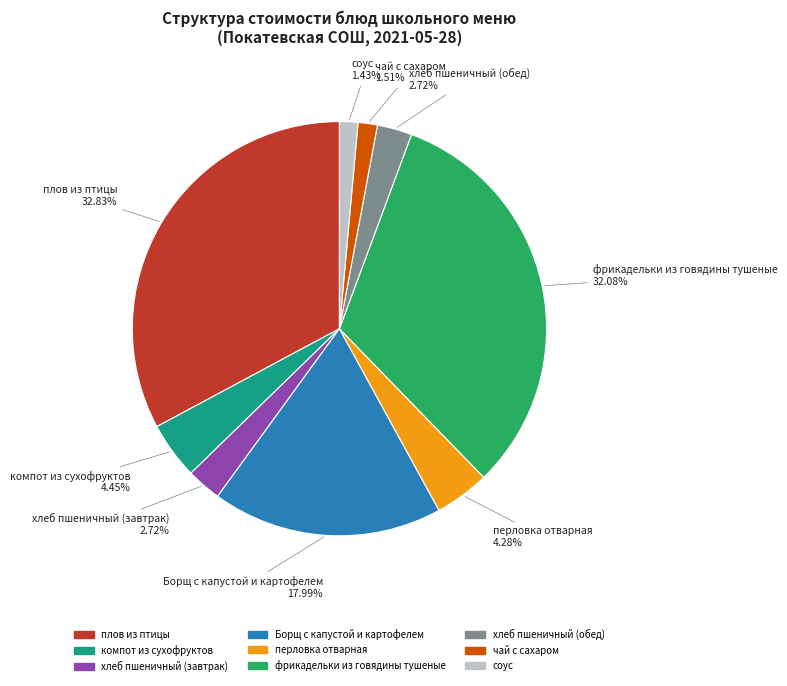

Does плов из птицы account for over 50% of the chart?

No